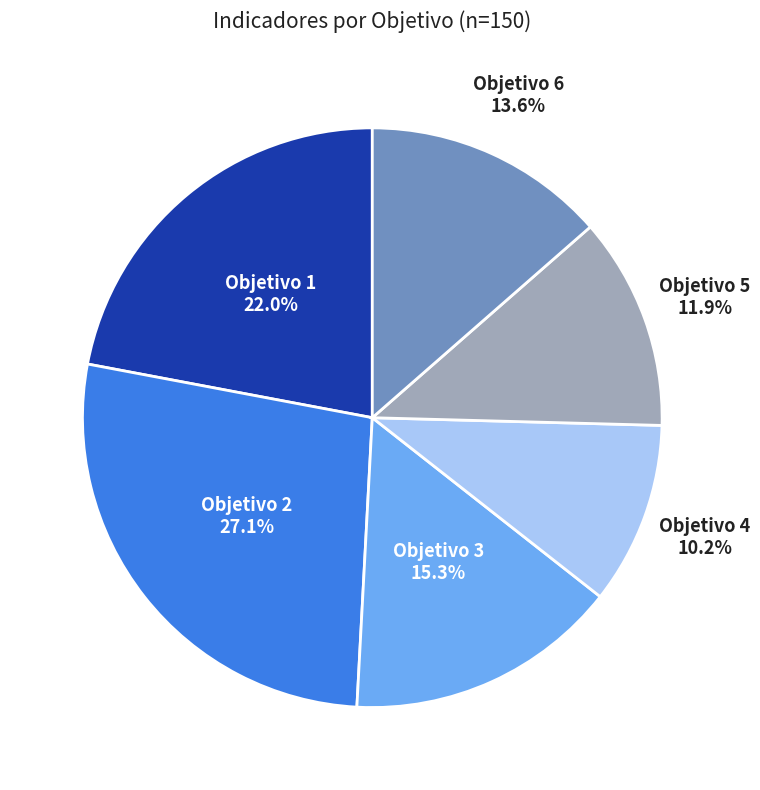

Is there any slice that represents more than half of the pie?

No